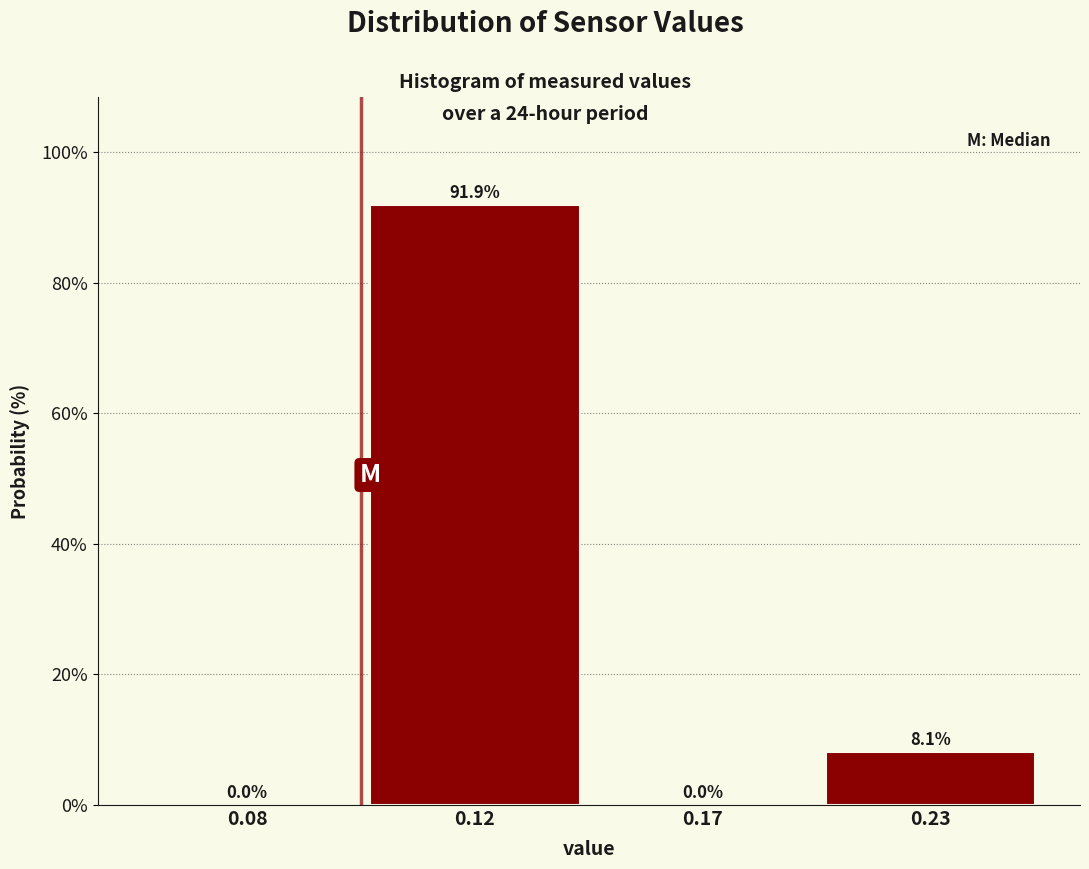

Reading right to left, extract all data points from this chart.

0.23=8.1	0.17=0.0	0.12=91.9	0.08=0.0